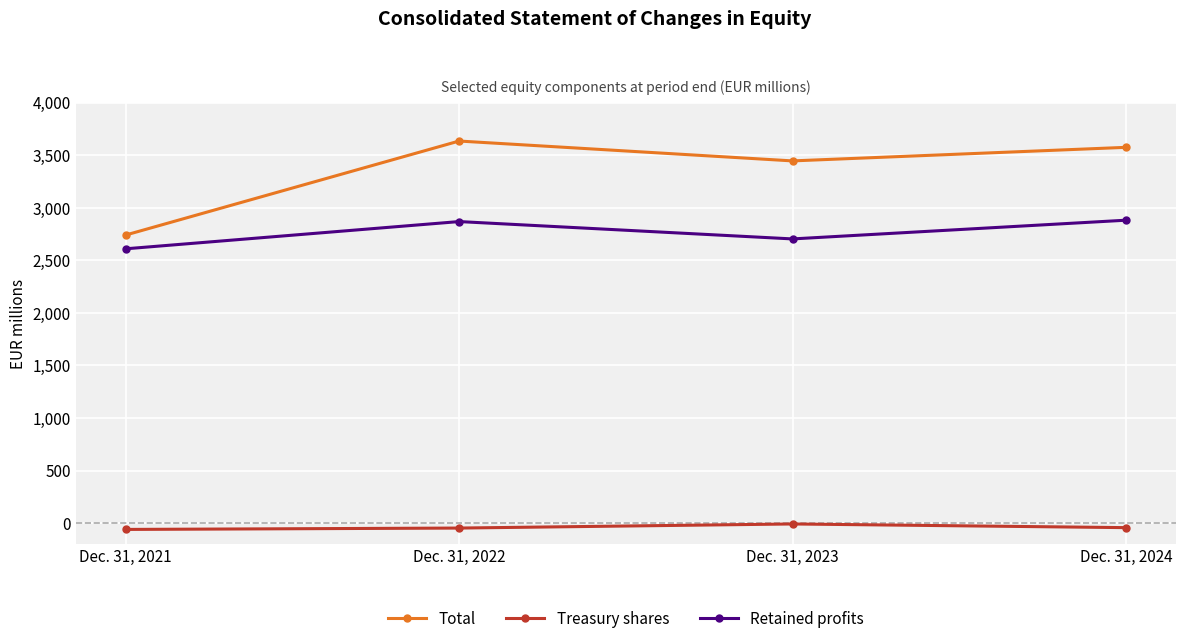

Where is Total nearest to the value 3187?

Dec. 31, 2023